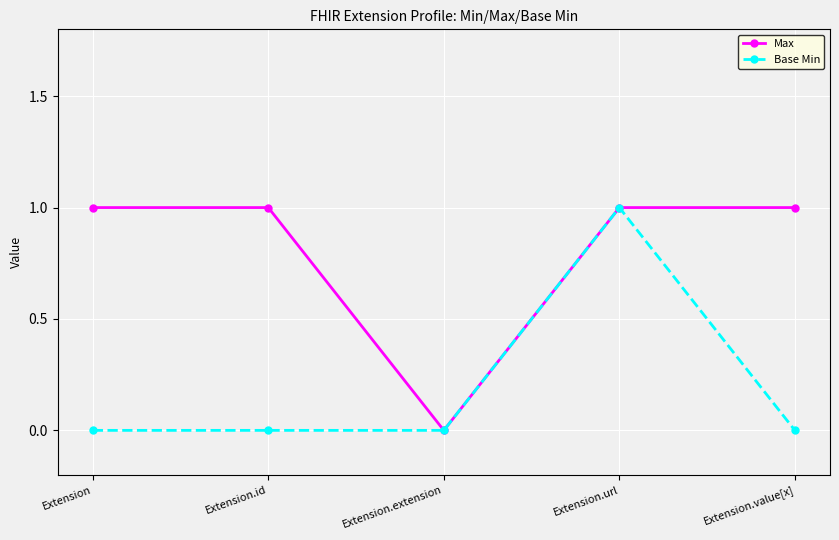

The value of Base Min at Extension.url is 0. True or false?

False